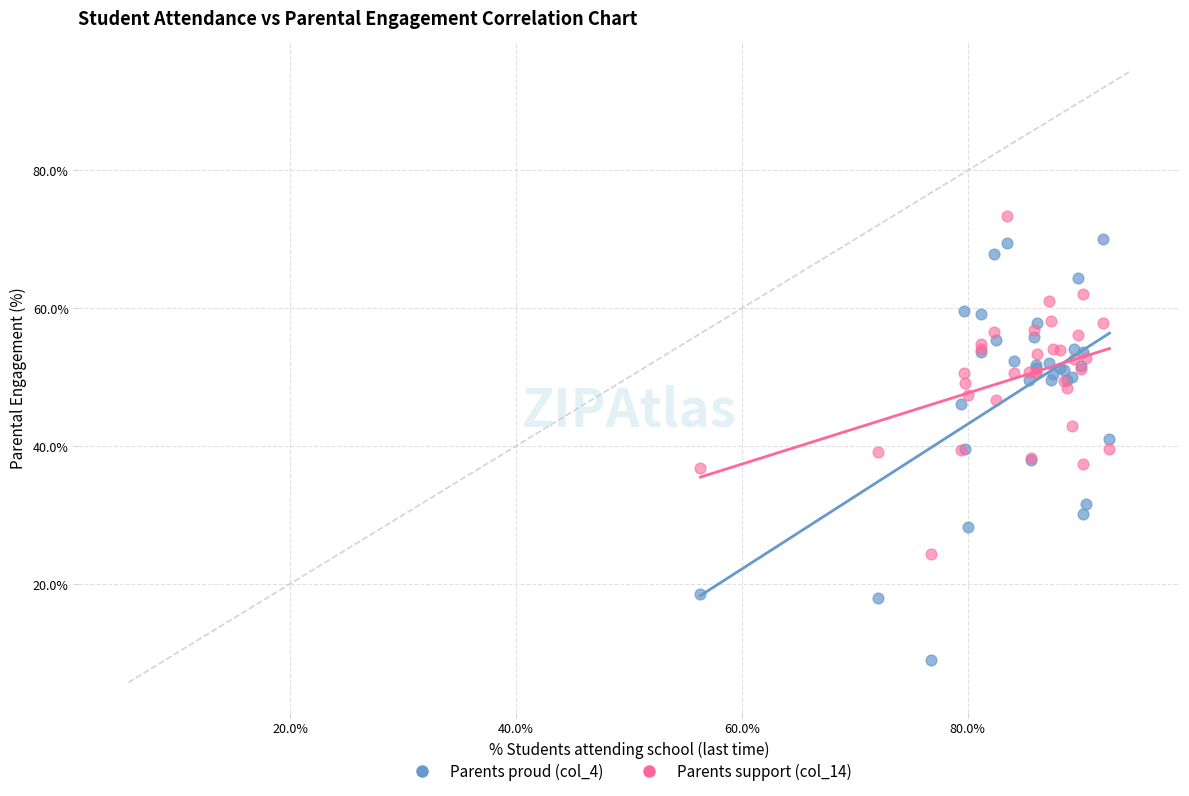

What are all the series names shown in the legend?

Parents proud (col_4), Parents support (col_14)